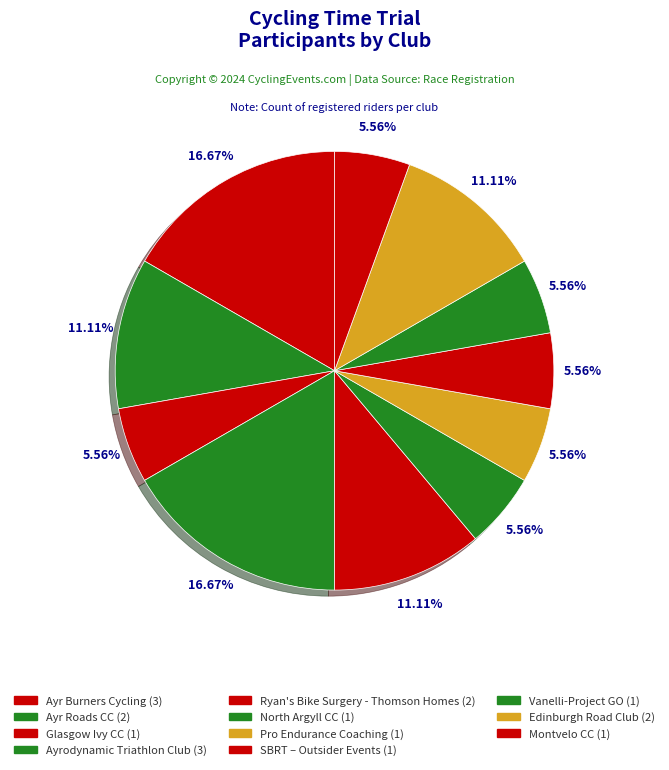

To the nearest percent, what portion does Glasgow Ivy CC represent?

6%